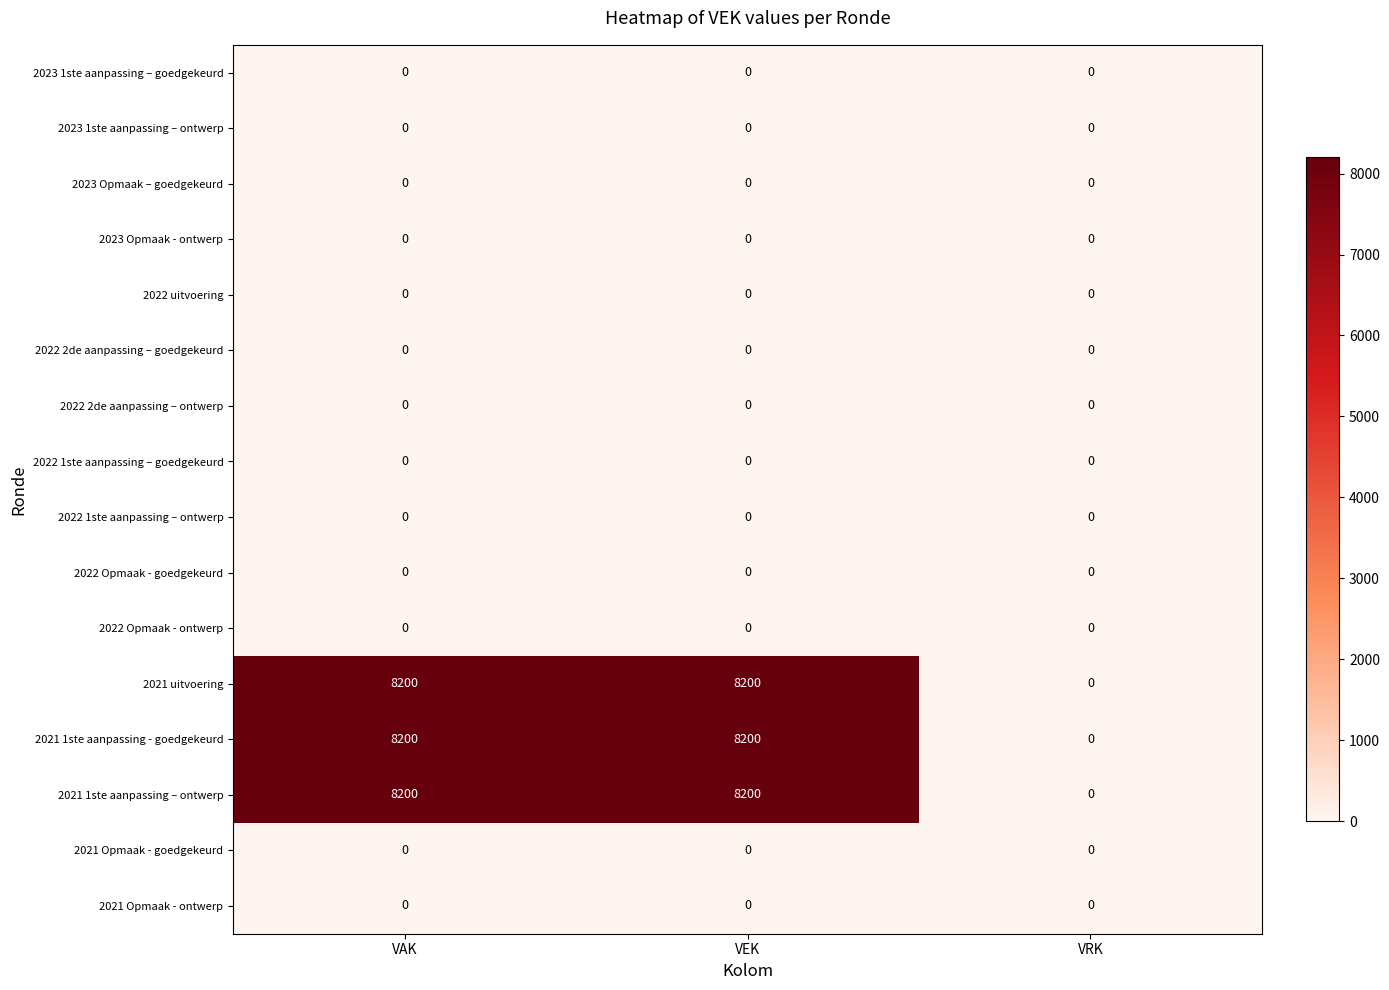

What is the total value across all series at VEK?

24600